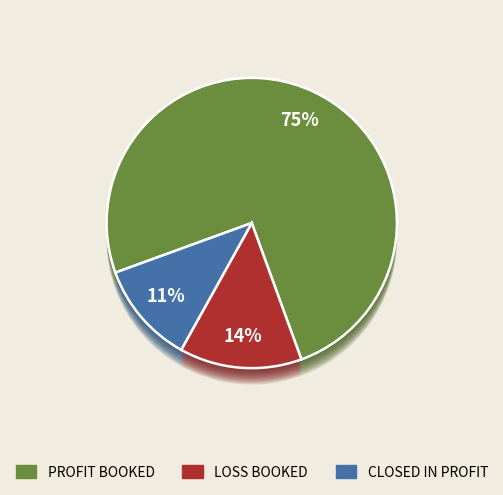

Which slice is the smallest?

CLOSED IN PROFIT